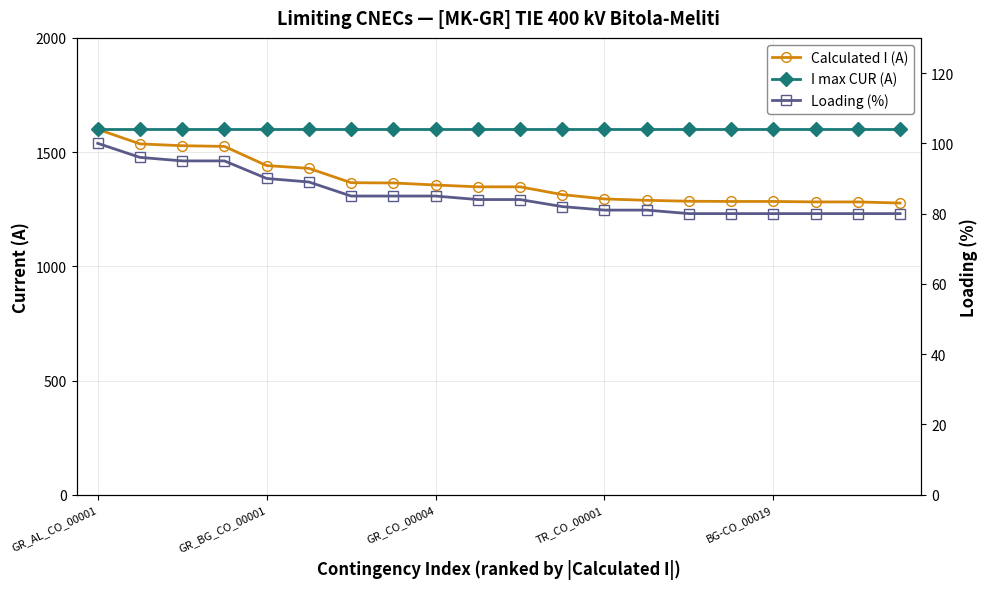

What is the minimum value for Calculated I (A)?

1277